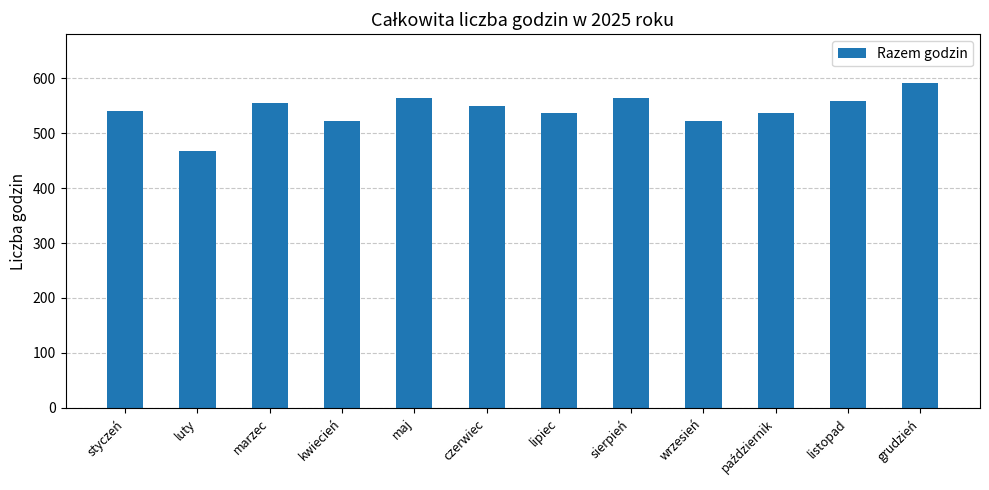

What is the label of the 9th bar from the left?

wrzesień